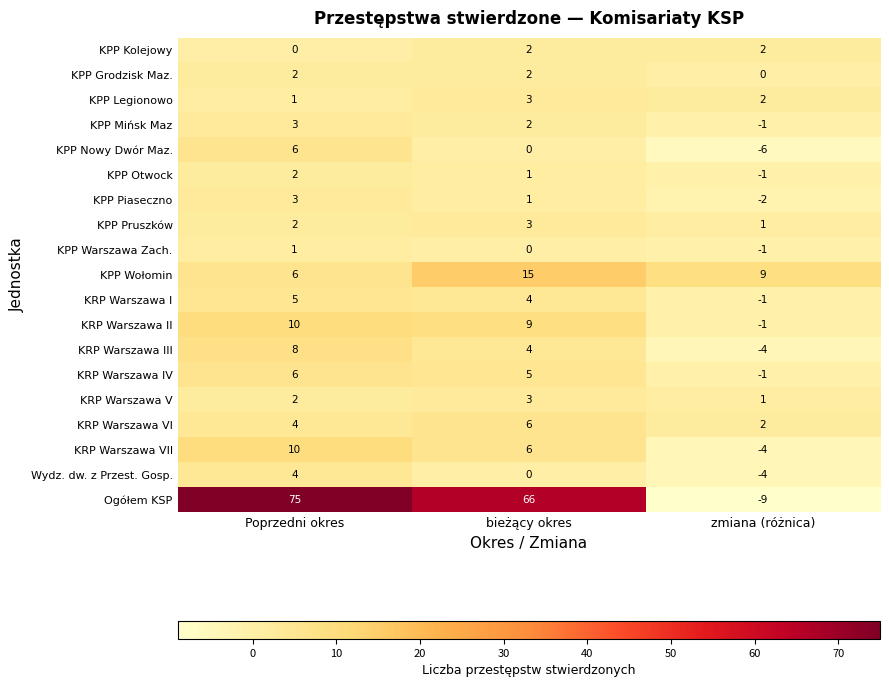

Where is KPP Kolejowy nearest to the value 1?

Poprzedni okres